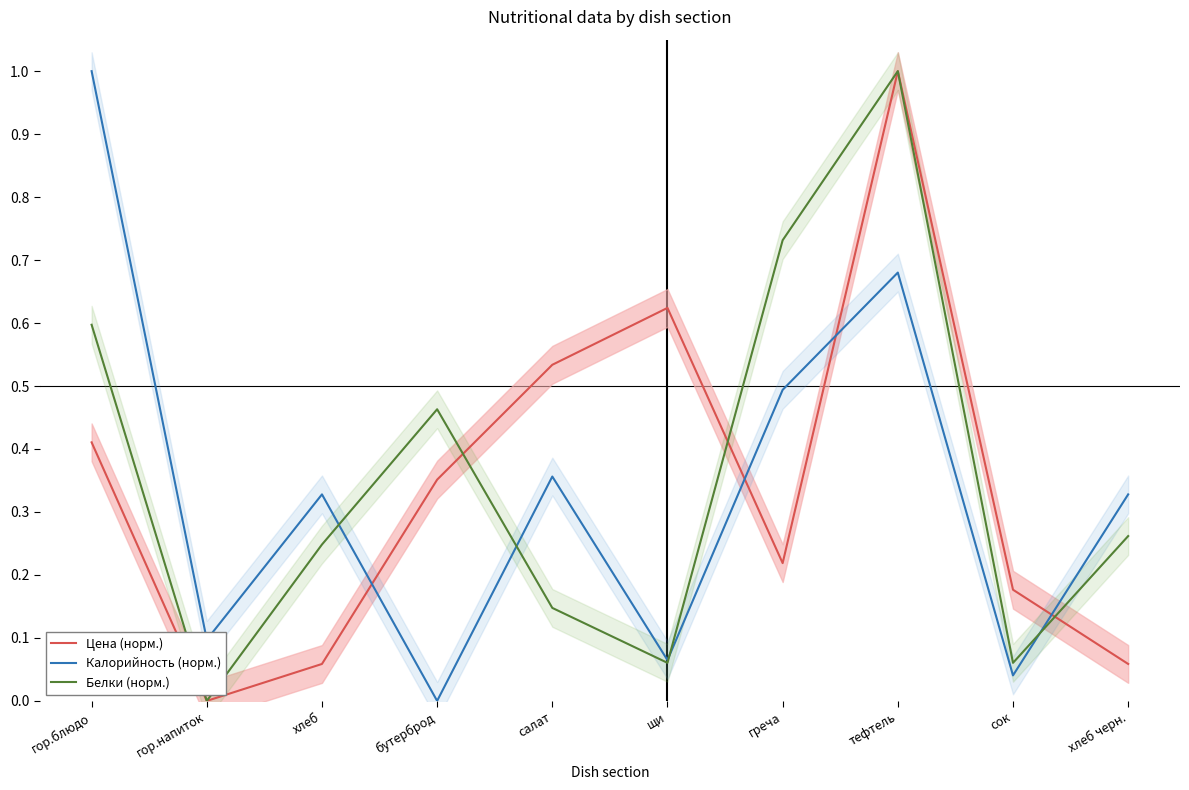

Which category has the highest value in the Калорийность (норм.) series?

гор.блюдо